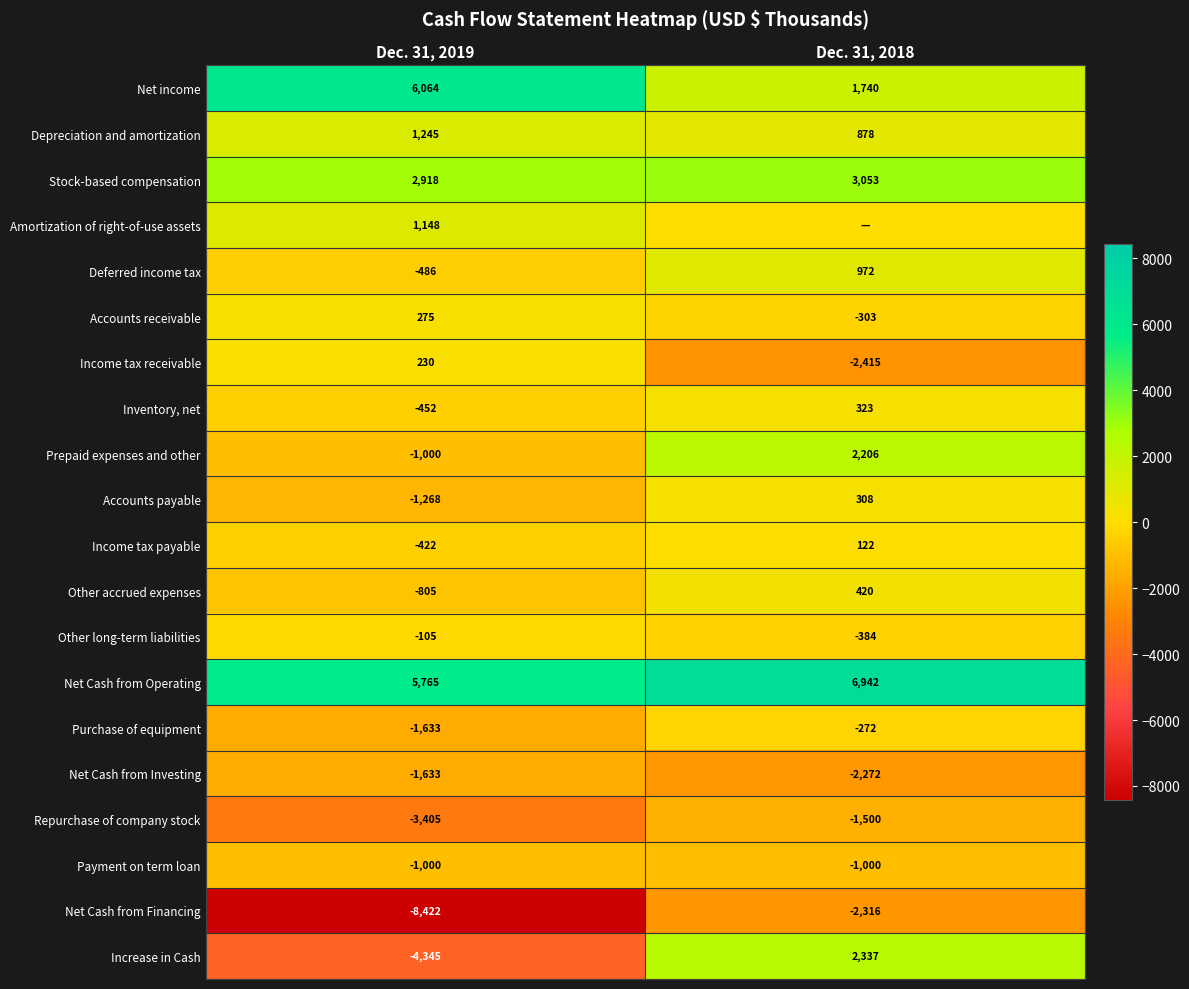

What is the spread (max minus min) of values at Dec. 31, 2019?

14486